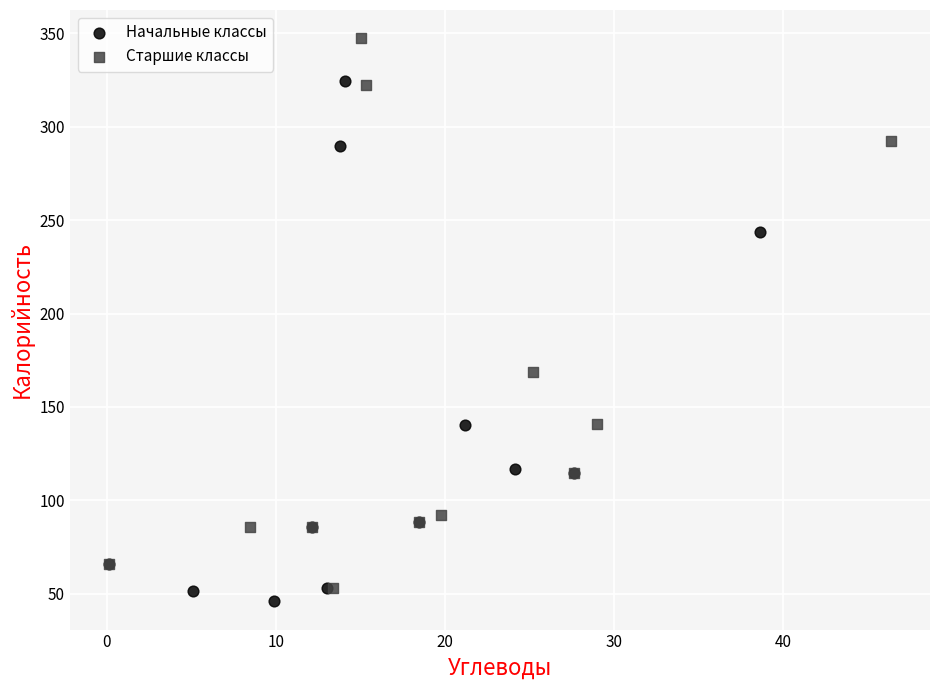

Which series has the largest Y range (max minus min)?

Старшие классы